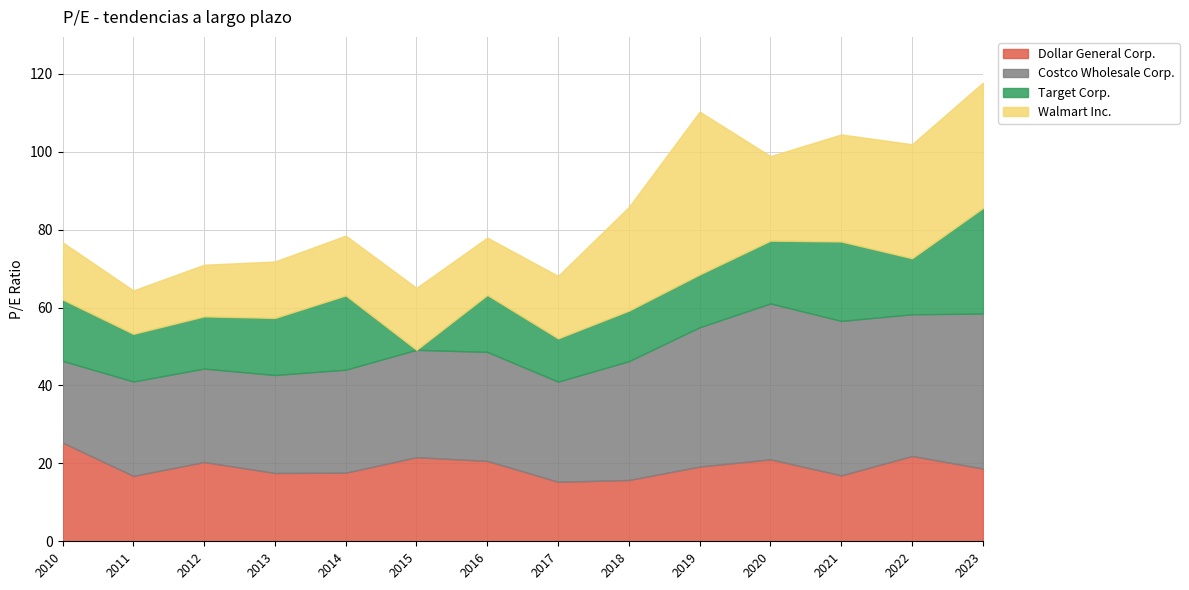

What is the difference between the maximum and minimum values in the Walmart Inc. series?

30.6